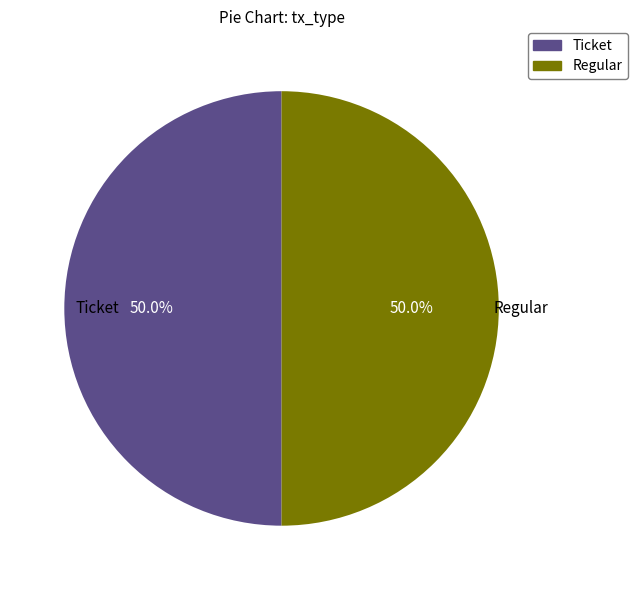

Is it true that Ticket is 1% of the pie?

False